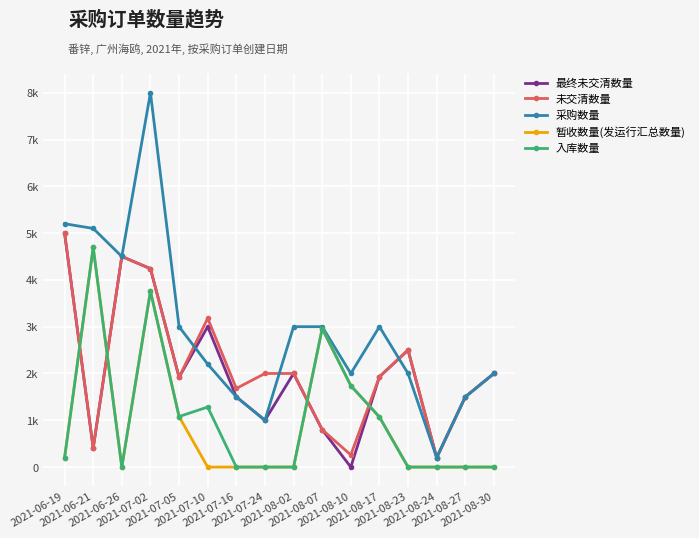

What are all the series names shown in the legend?

最终未交清数量, 未交清数量, 采购数量, 暂收数量(发运行汇总数量), 入库数量